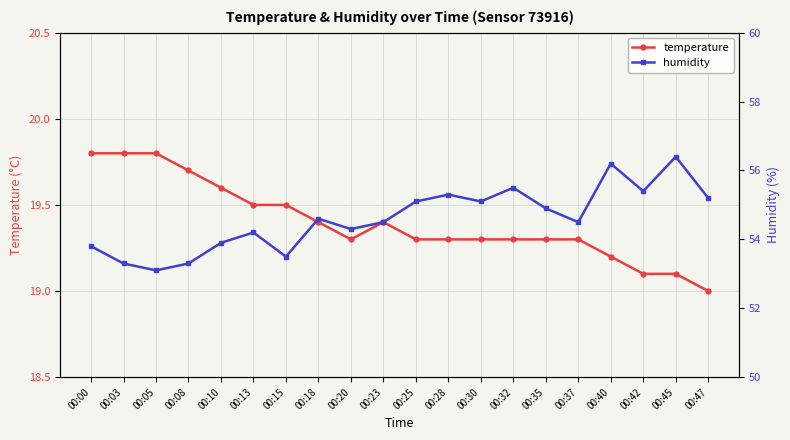

Where is humidity nearest to the value 54?

00:10